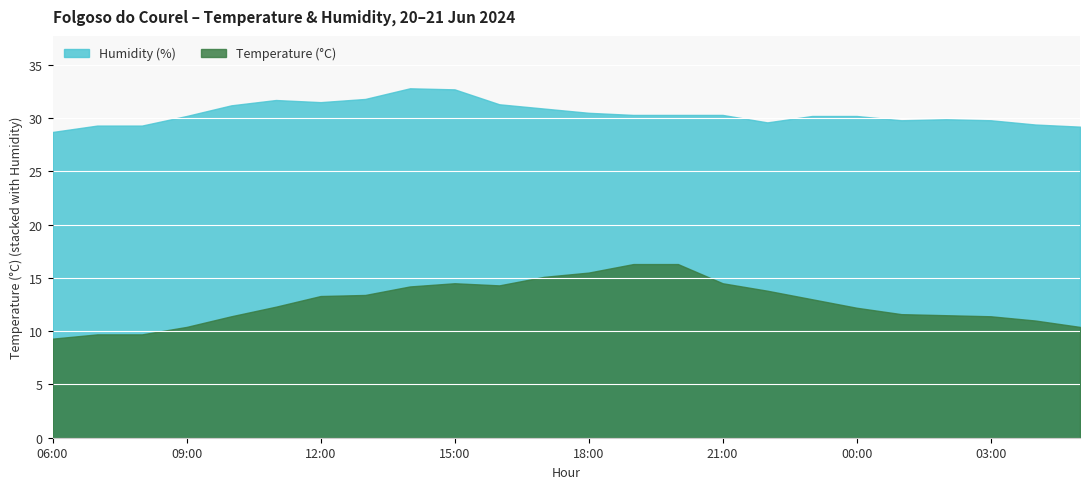

In Humidity (%), how many points are higher than both neighbors (excluding endpoints)?

1